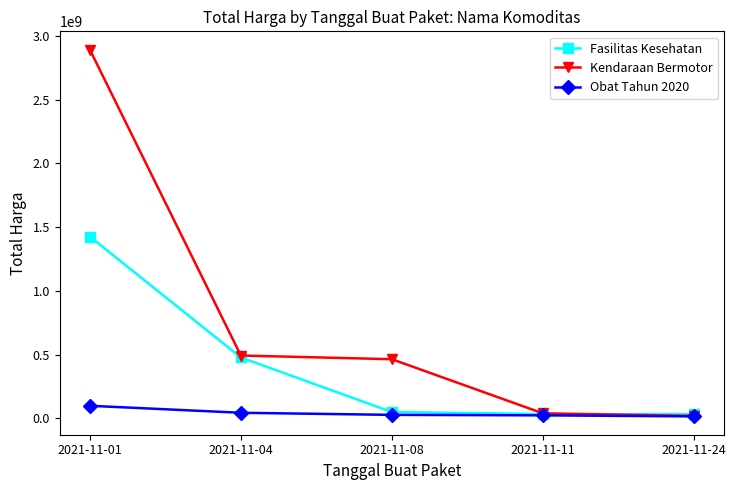

The value of Obat Tahun 2020 at 2021-11-24 is 15513960. True or false?

True